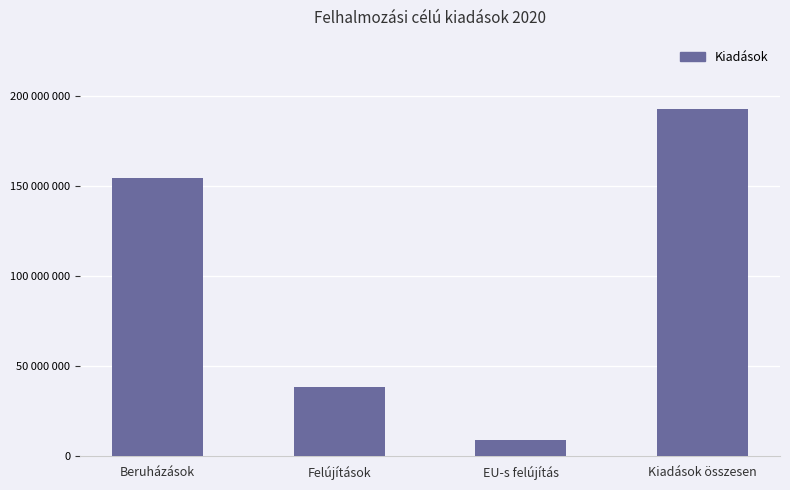

Does the chart contain any negative values?

No